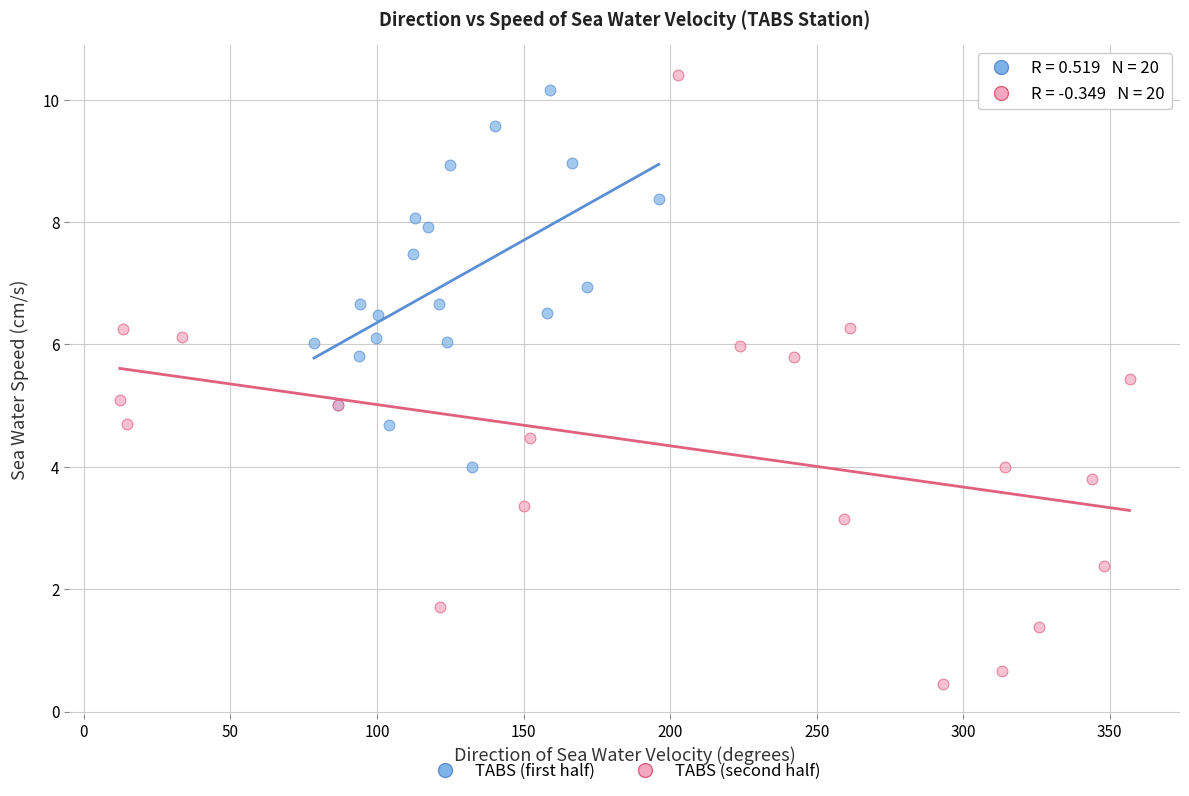

Which series has the widest spread of Y values?

TABS (second half)